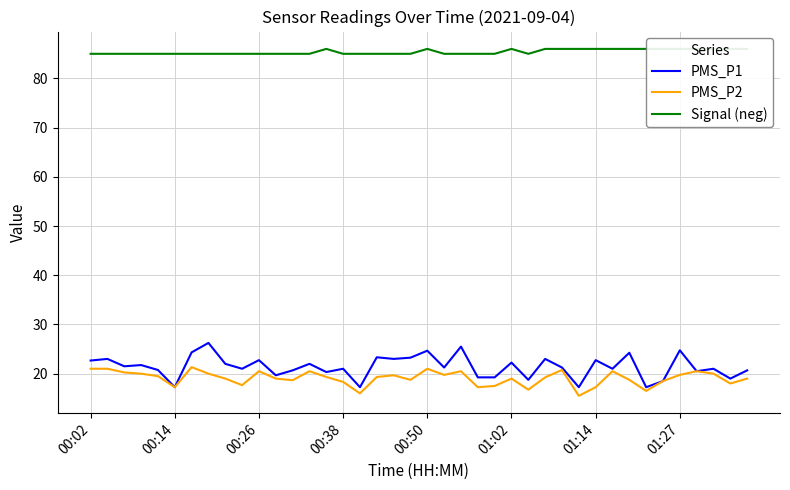

What is the maximum value for PMS_P2?

21.3